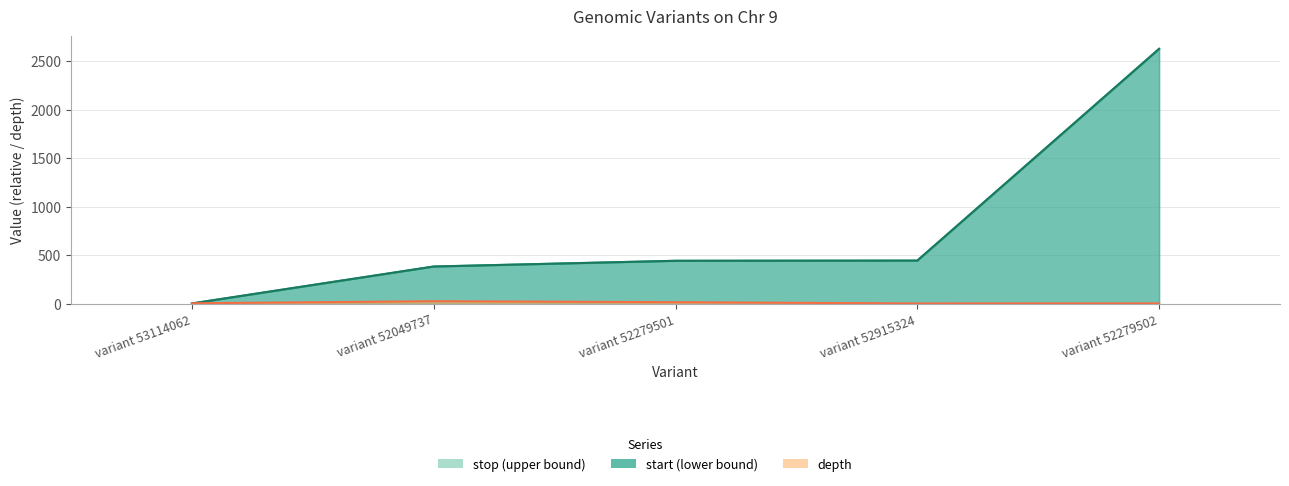

What is the smallest value displayed?

1